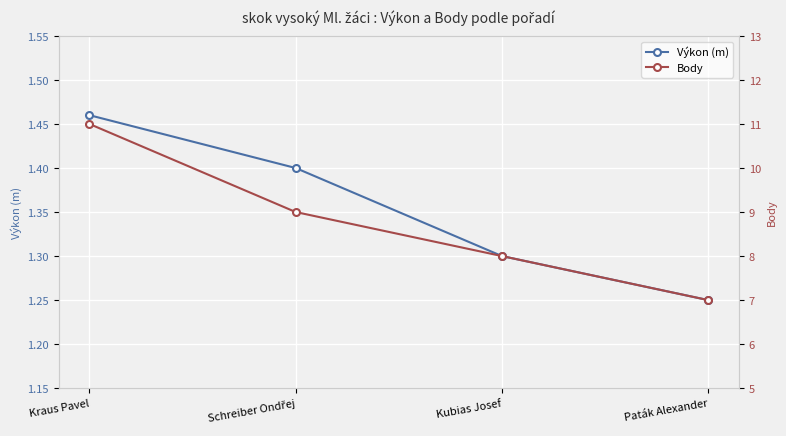

Which series has the largest range (max minus min)?

Body